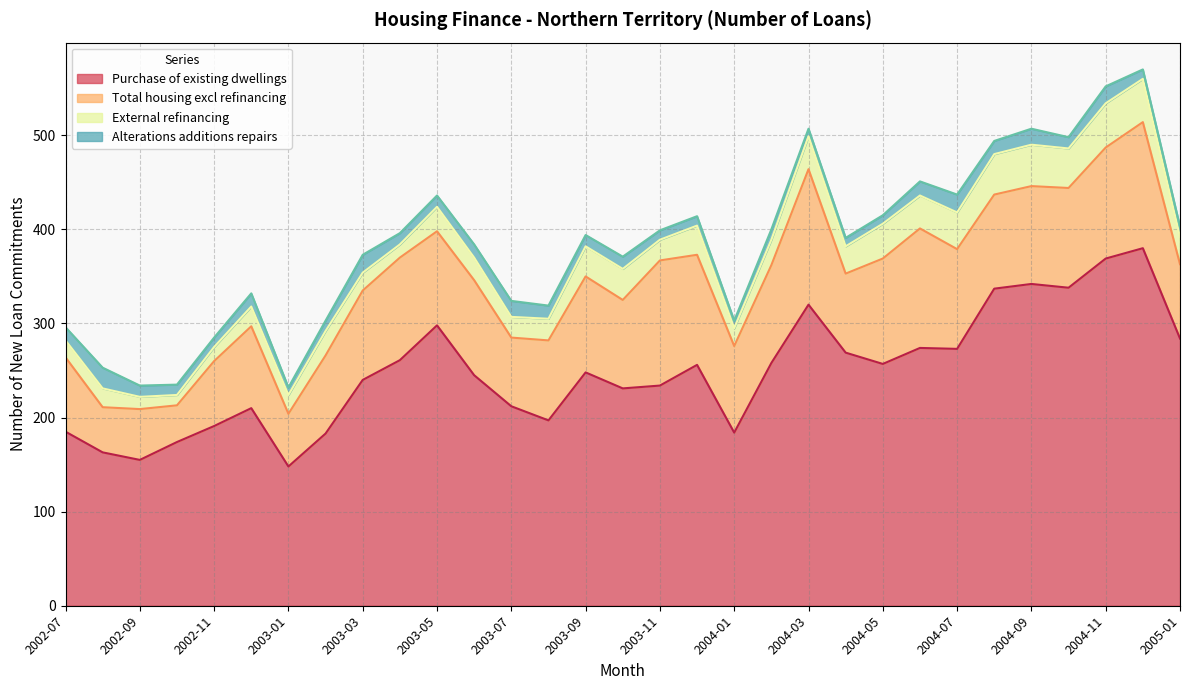

At which category does the chart reach its peak across all series?

2004-12